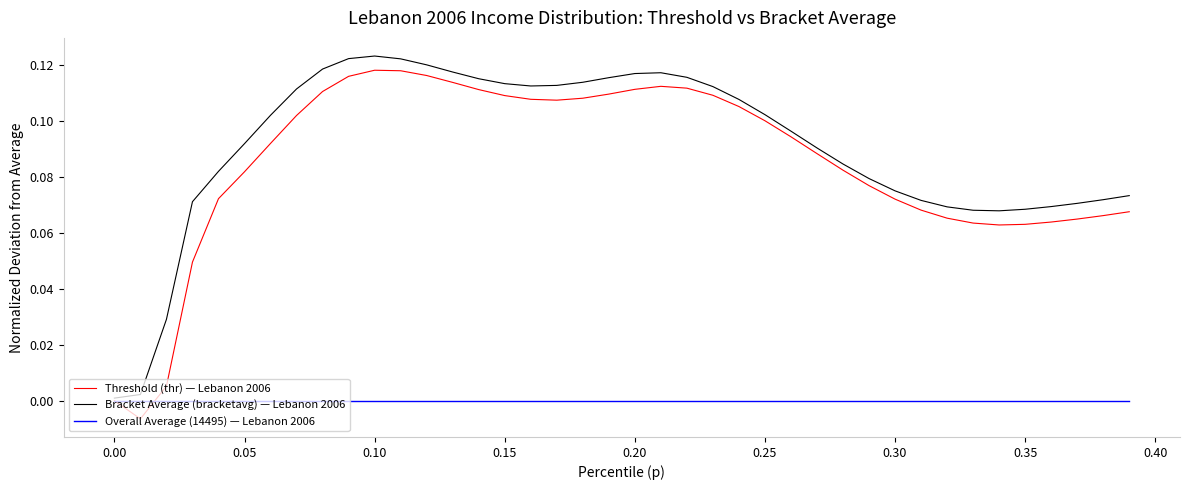

Which series has the largest total across all categories?

Bracket Average (bracketavg) — Lebanon 2006